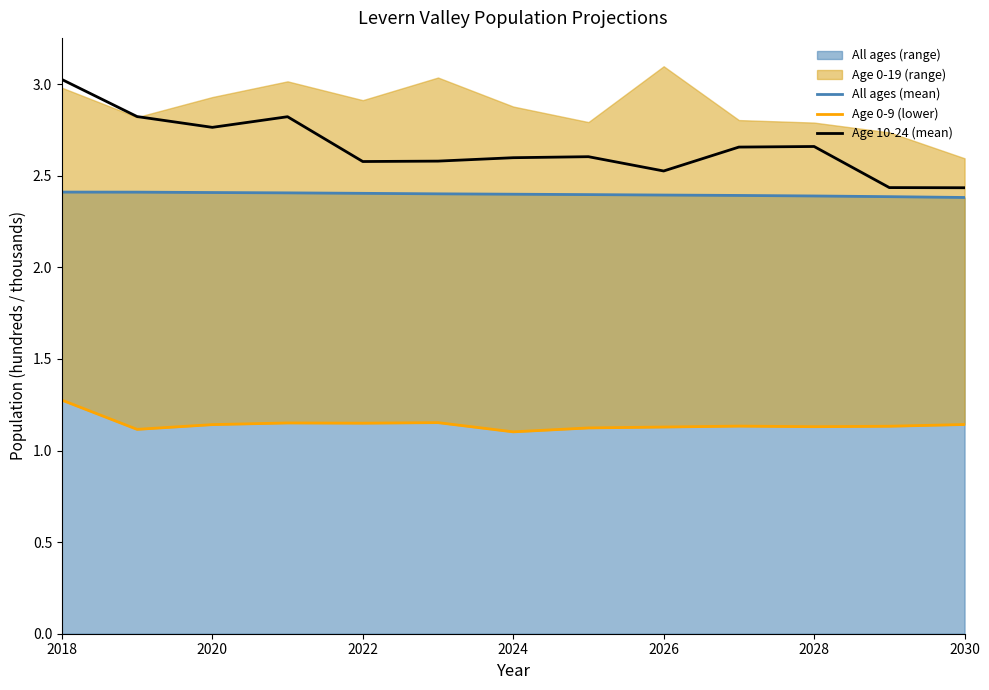

What is the highest value of the Age 10-24 (mean) series?

3.0